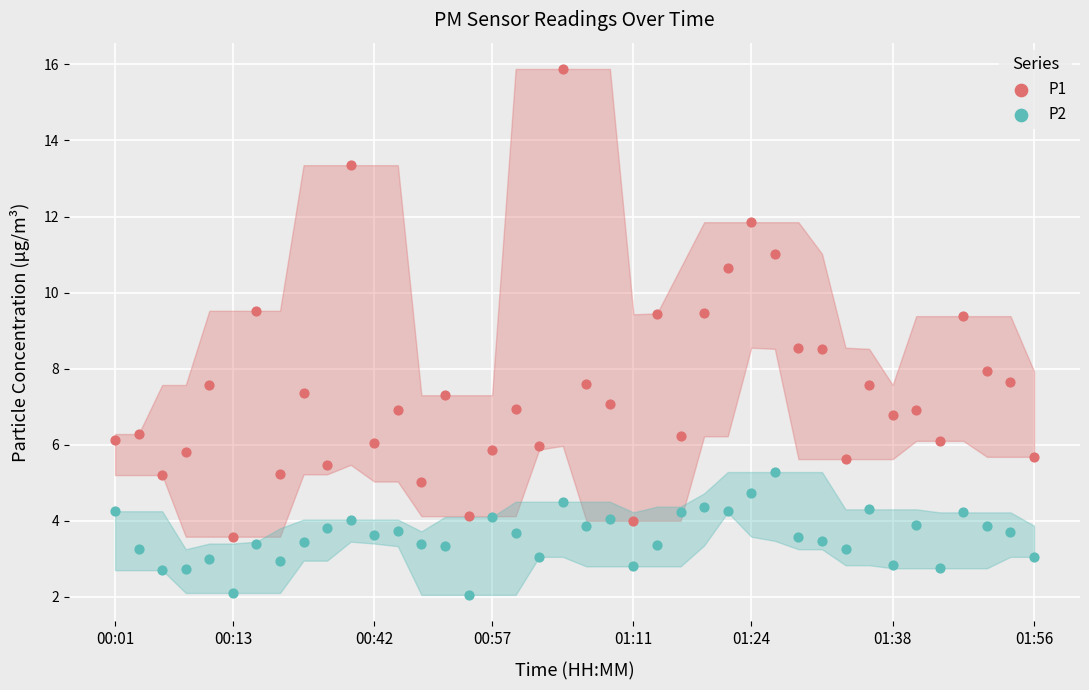

Which series contains the highest Y value?

P1